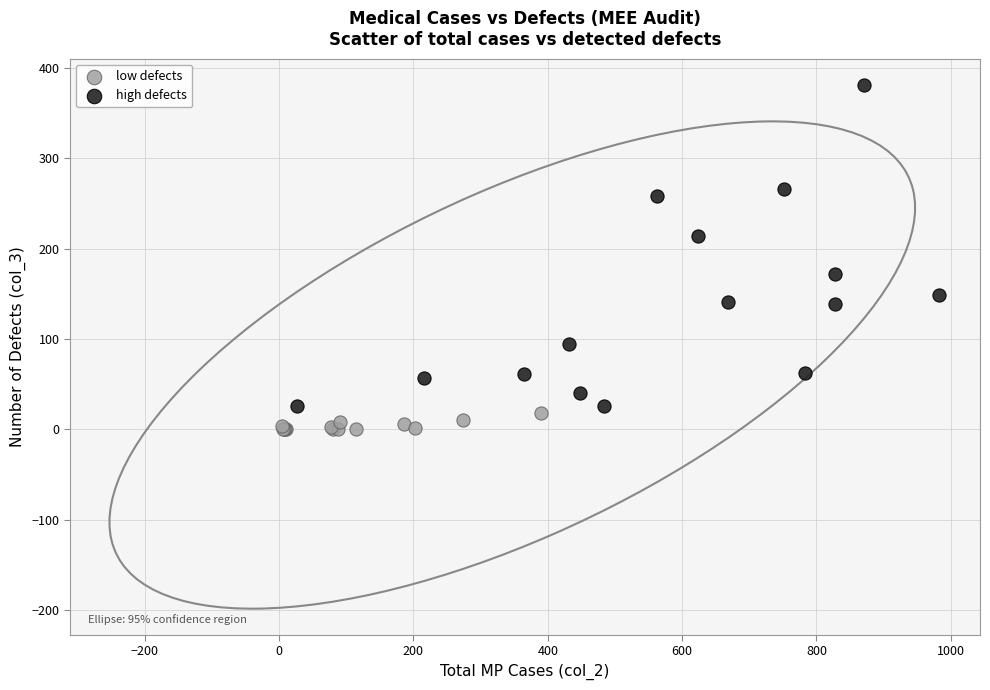

Which series reaches the maximum Y coordinate?

high defects